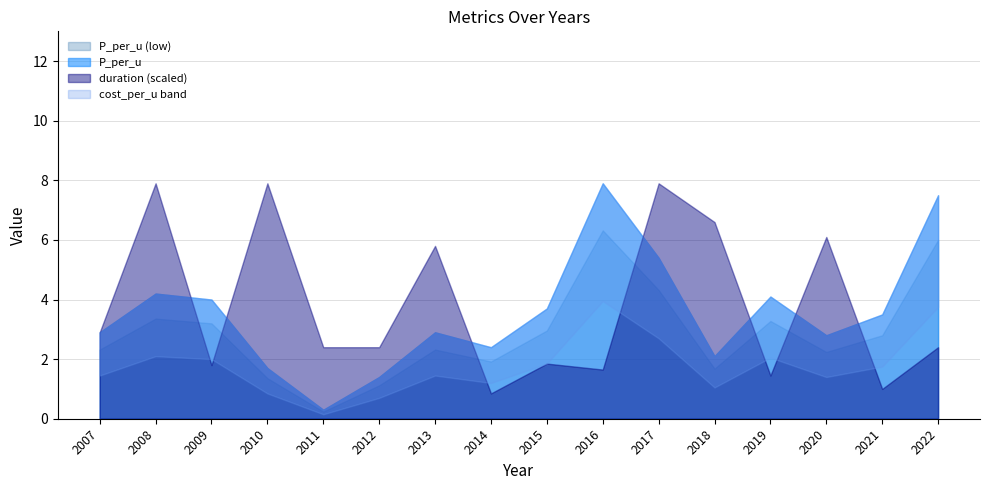

What is the value of the cost_per_u point at the 9th from the left?

3.7